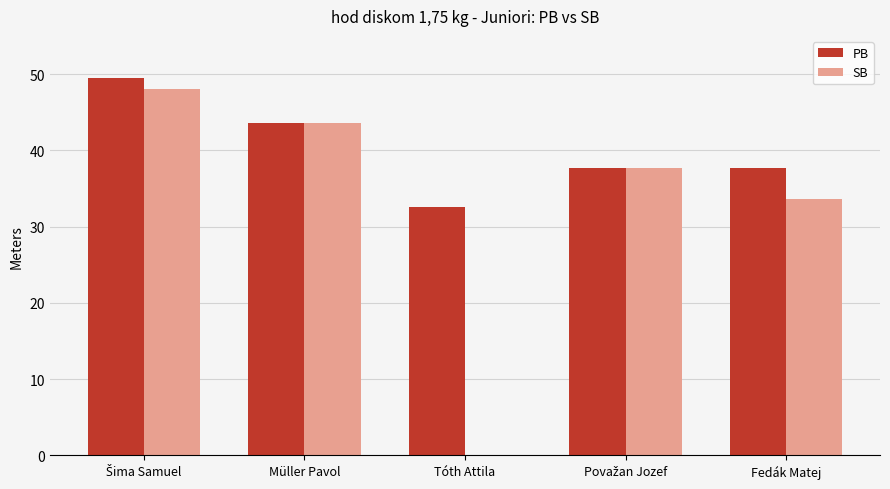

The SB series shows 19.1 at Müller Pavol. True or false?

False